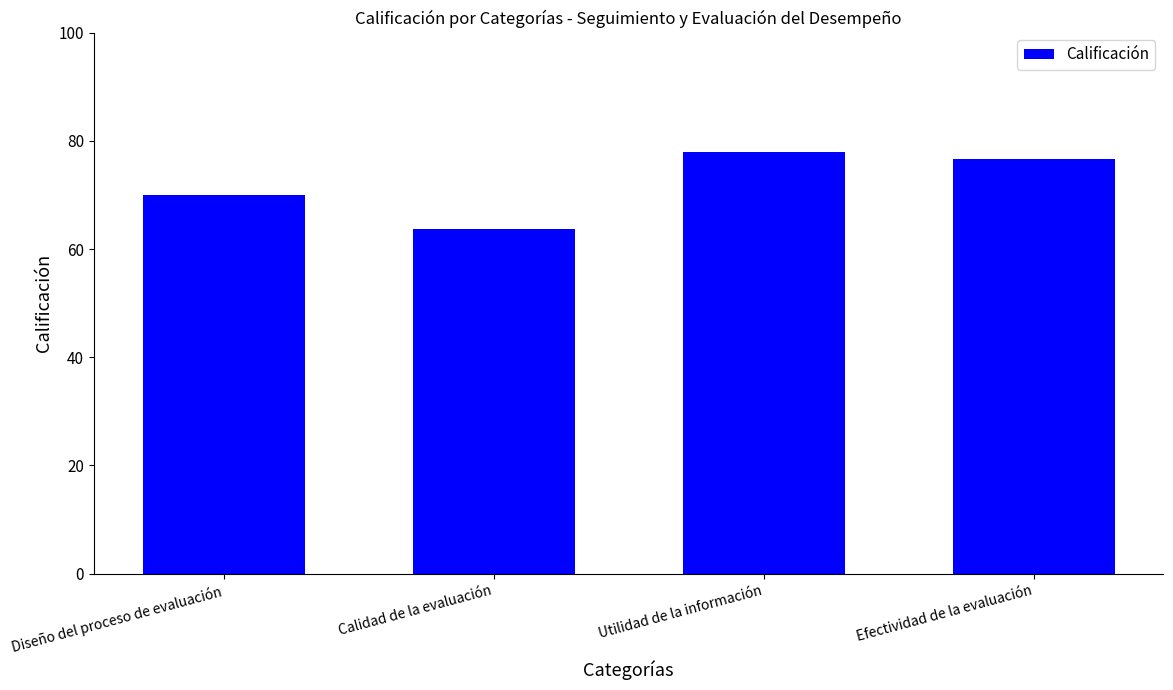

Where does the data first go above 76?

Utilidad de la información